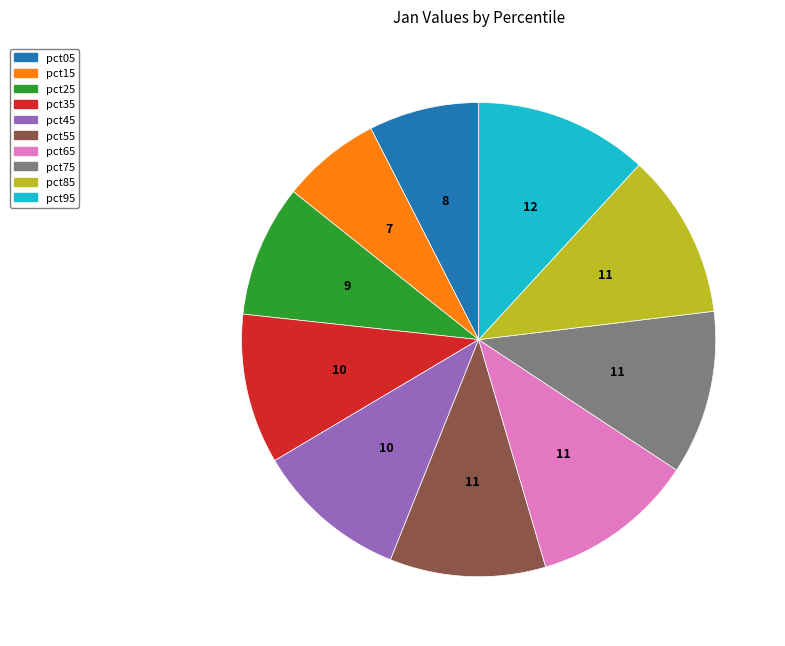

Between pct85 and pct95, which is larger?

pct95